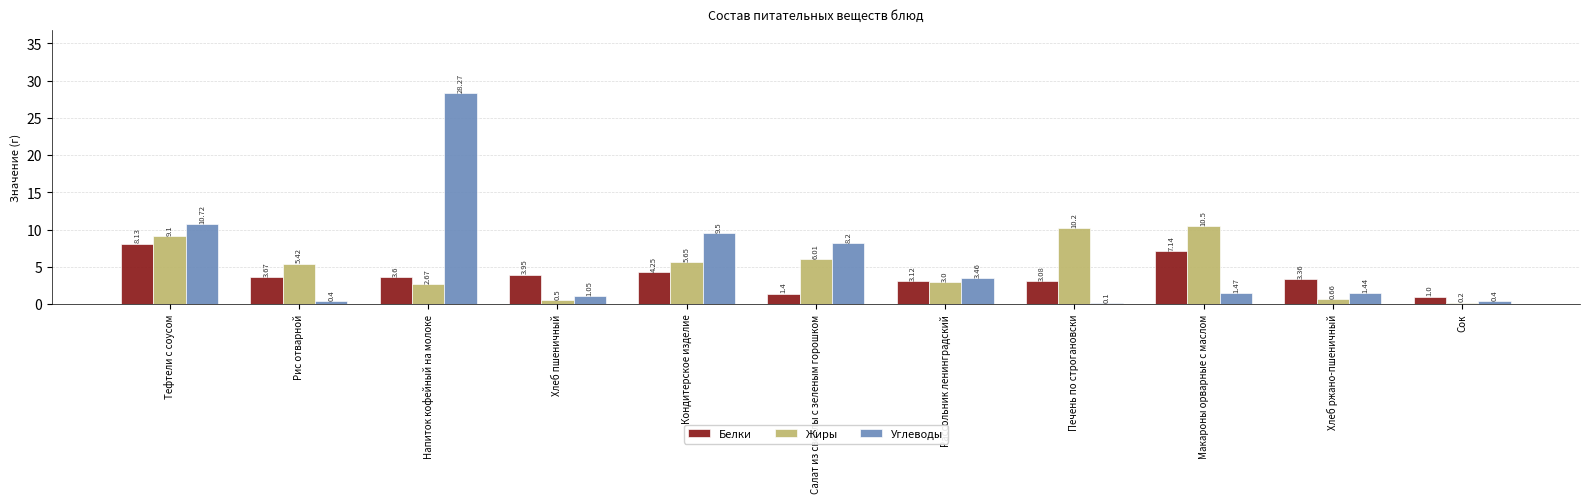

Between Рис отварной and Печень по строгановски, which series saw the biggest shift?

Жиры